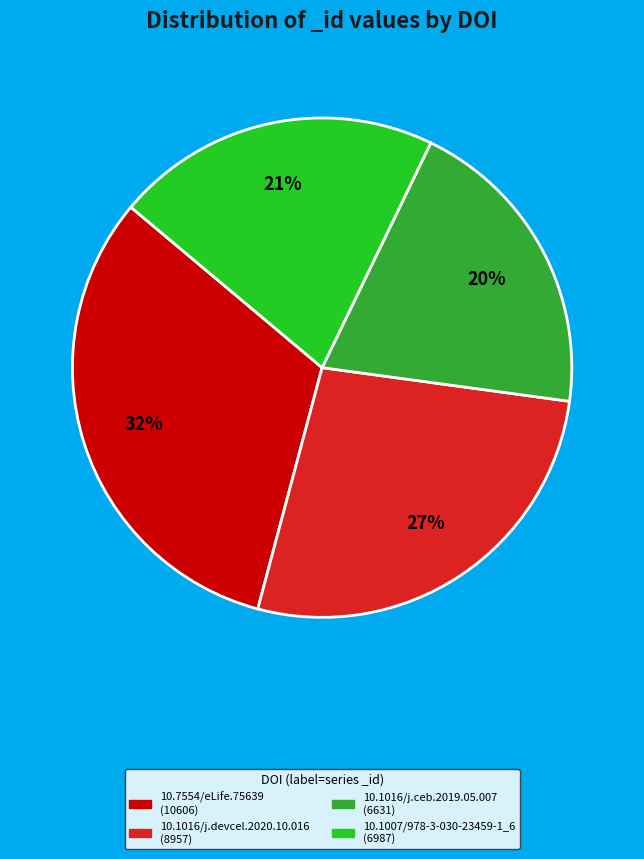

Count the number of slices in the pie.

4